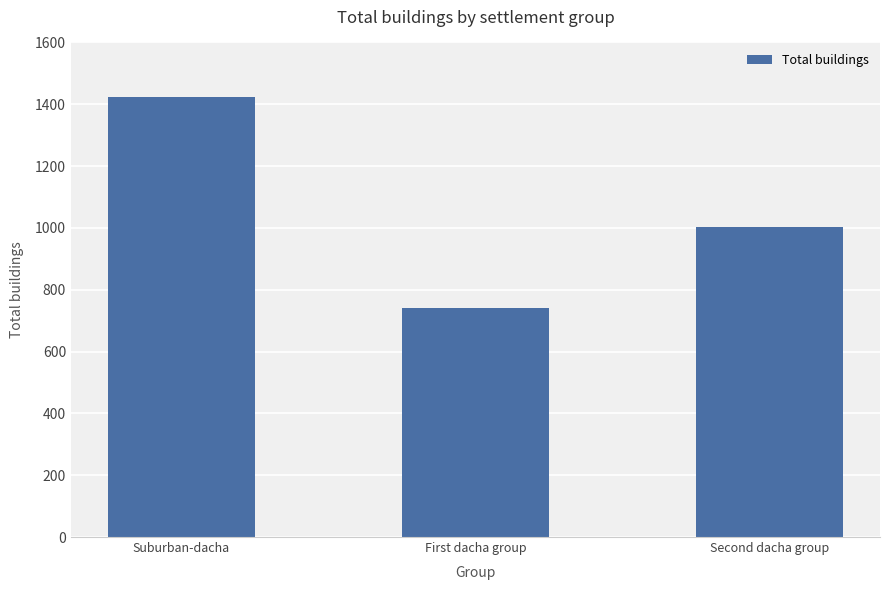

How many bars are there in total?

3